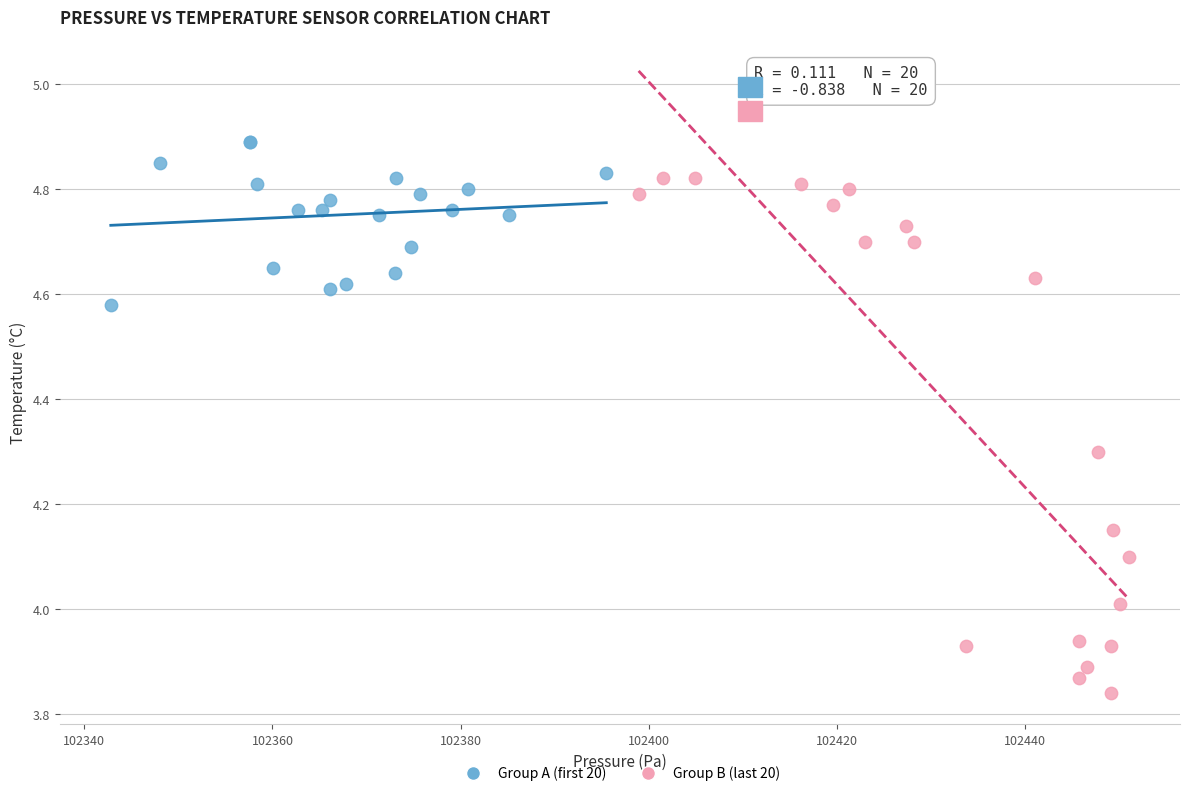

Which series reaches the maximum Y coordinate?

Group A (first 20)